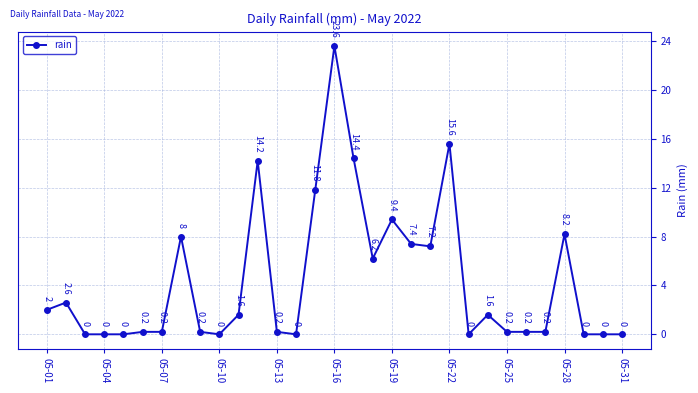

Reading left to right, list all the values displayed in this chart.

2.0	2.6	0.0	0.0	0.0	0.2	0.2	8.0	0.2	0.0	1.6	14.2	0.2	0.0	11.8	23.6	14.4	6.2	9.4	7.4	7.2	15.6	0.0	1.6	0.2	0.2	0.2	8.2	0.0	0.0	0.0